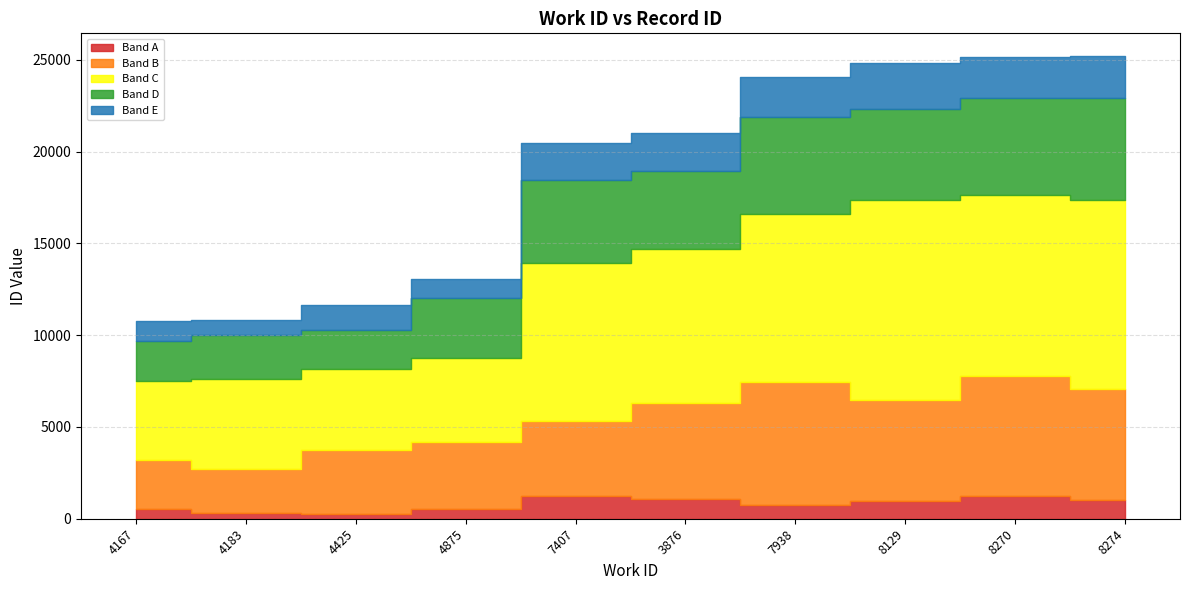

What is the label of the 3rd point from the left?

4425